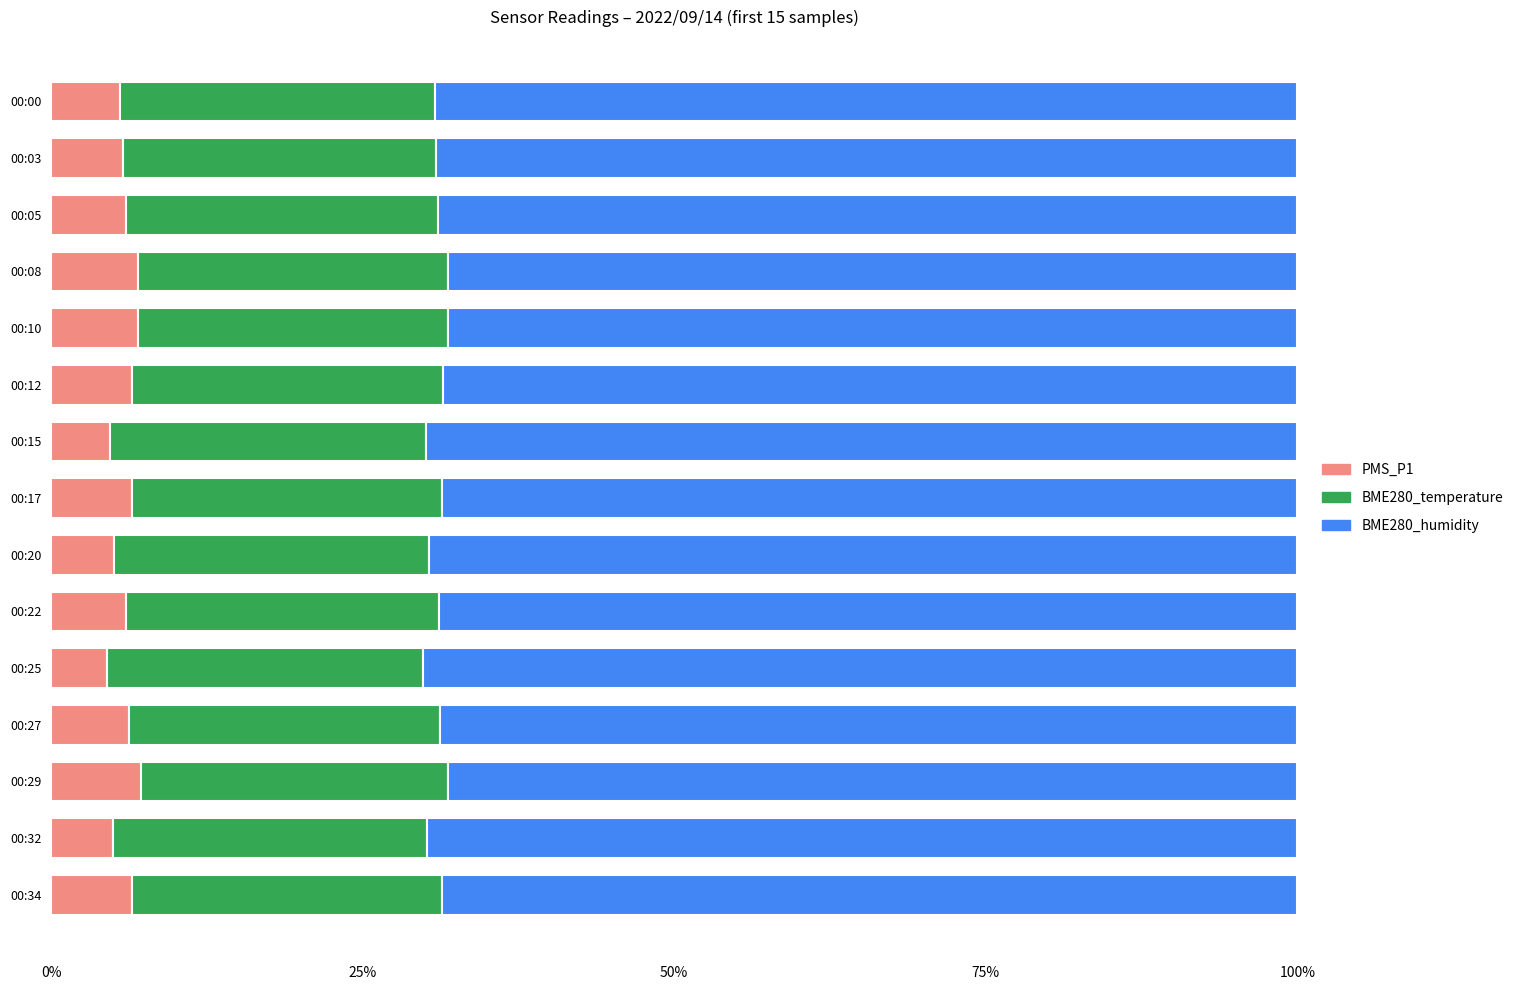

Count the number of categories in the chart.

15